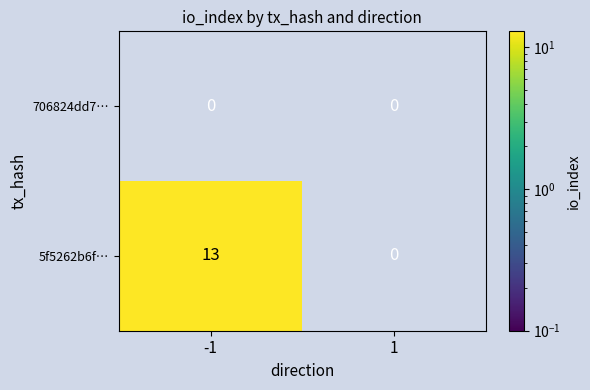

Reading left to right, list all the values displayed in this chart.

706824dd7…: -1=0	1=0
5f5262b6f…: -1=13	1=0